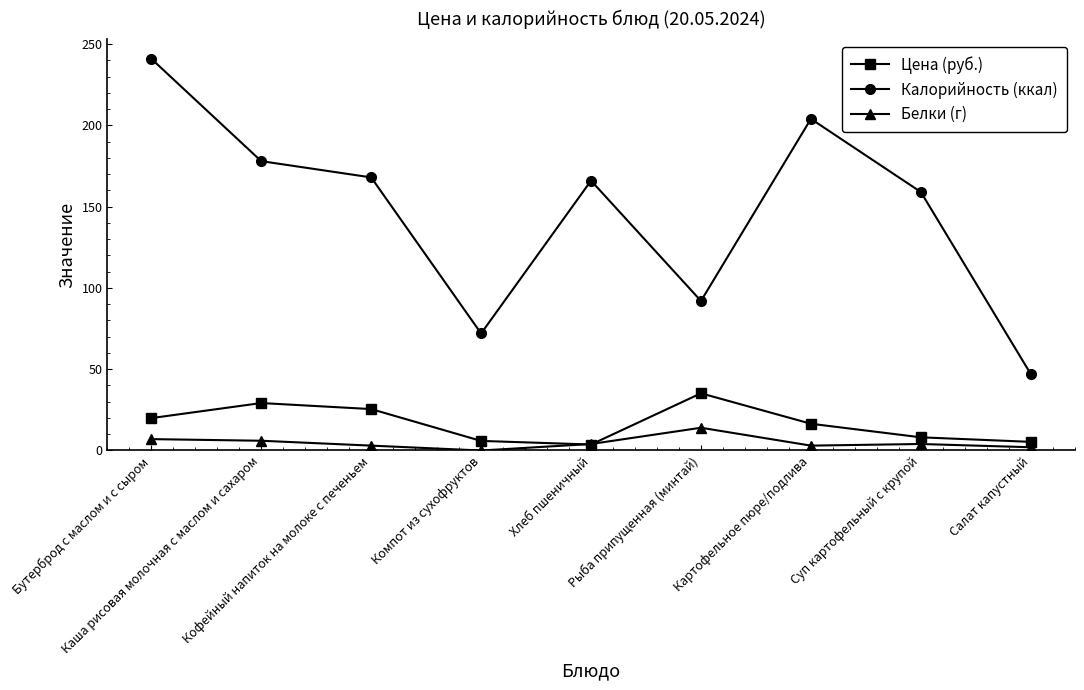

What is the sum of all Калорийность (ккал) values?

1327.0